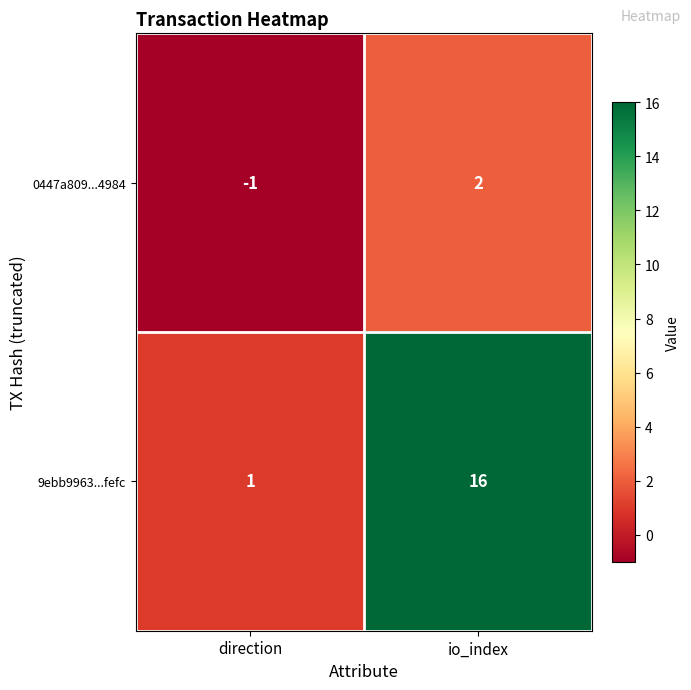

How many categories are shown in the chart?

2